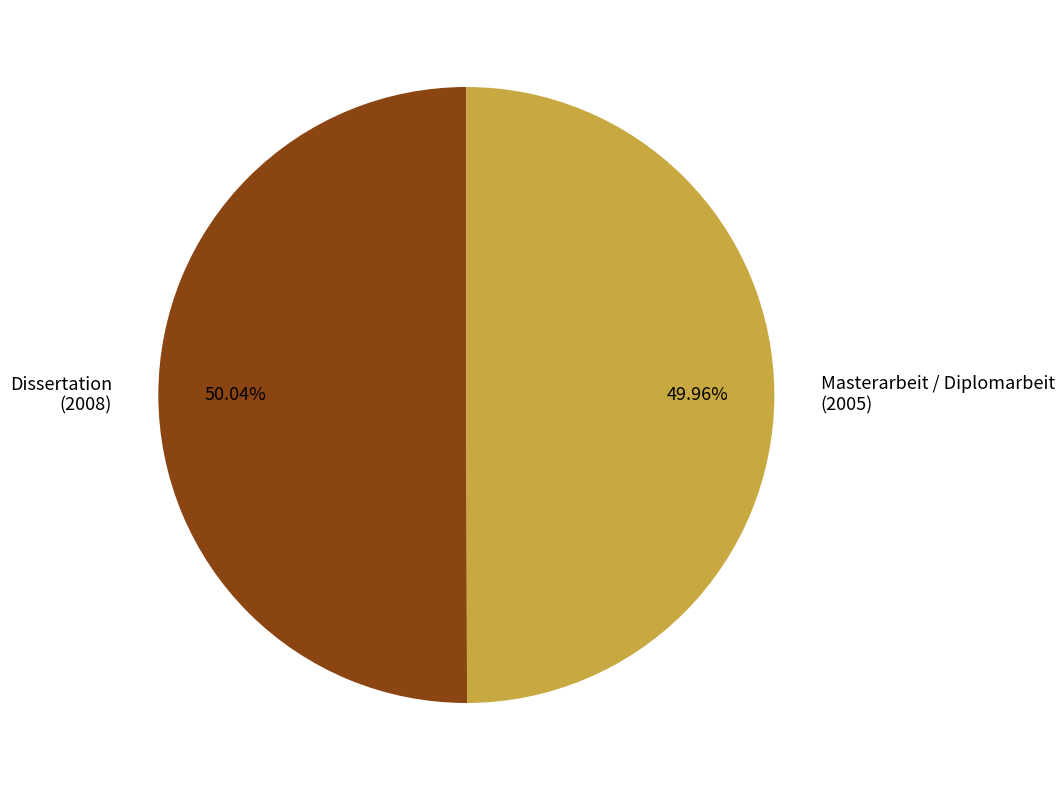

Is the sum of Dissertation (2008) and Masterarbeit / Diplomarbeit (2005) greater than half?

Yes